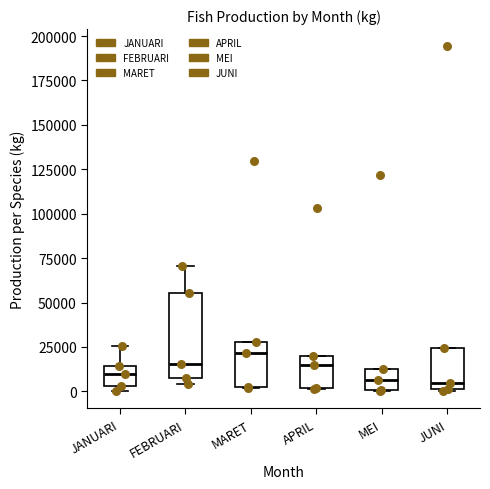

Reading left to right, read every box against the y-axis: the position of its median line, the range the box covers, and the ends of its whiskers. The values are not printed on the chart, so give them approximately, as read against the axis.

JANUARI: median 10000, box 5000 to 15000, whiskers 0 to 25000
FEBRUARI: median 15000, box 10000 to 55000, whiskers 5000 to 70000
MARET: median 20000, box 0 to 30000, whiskers 0 to 30000
APRIL: median 15000, box 0 to 20000, whiskers 0 to 20000
MEI: median 5000, box 0 to 15000, whiskers 0 to 15000
JUNI: median 5000, box 0 to 25000, whiskers 0 to 25000